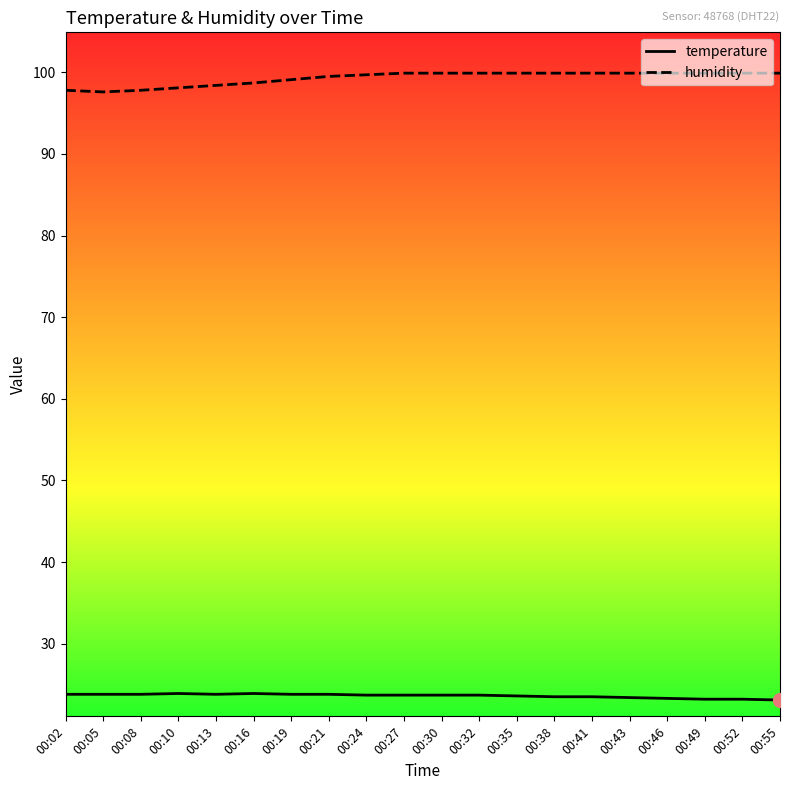

The value of temperature at 00:10 is 16.3. True or false?

False